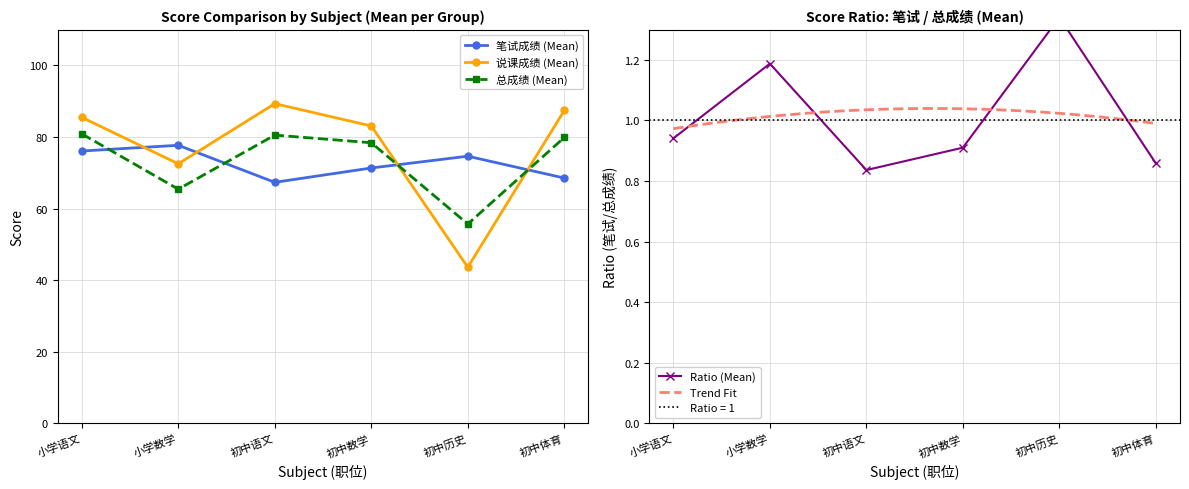

True or false: 笔试成绩 (Mean) has a value of 95.0 at 初中体育.

False